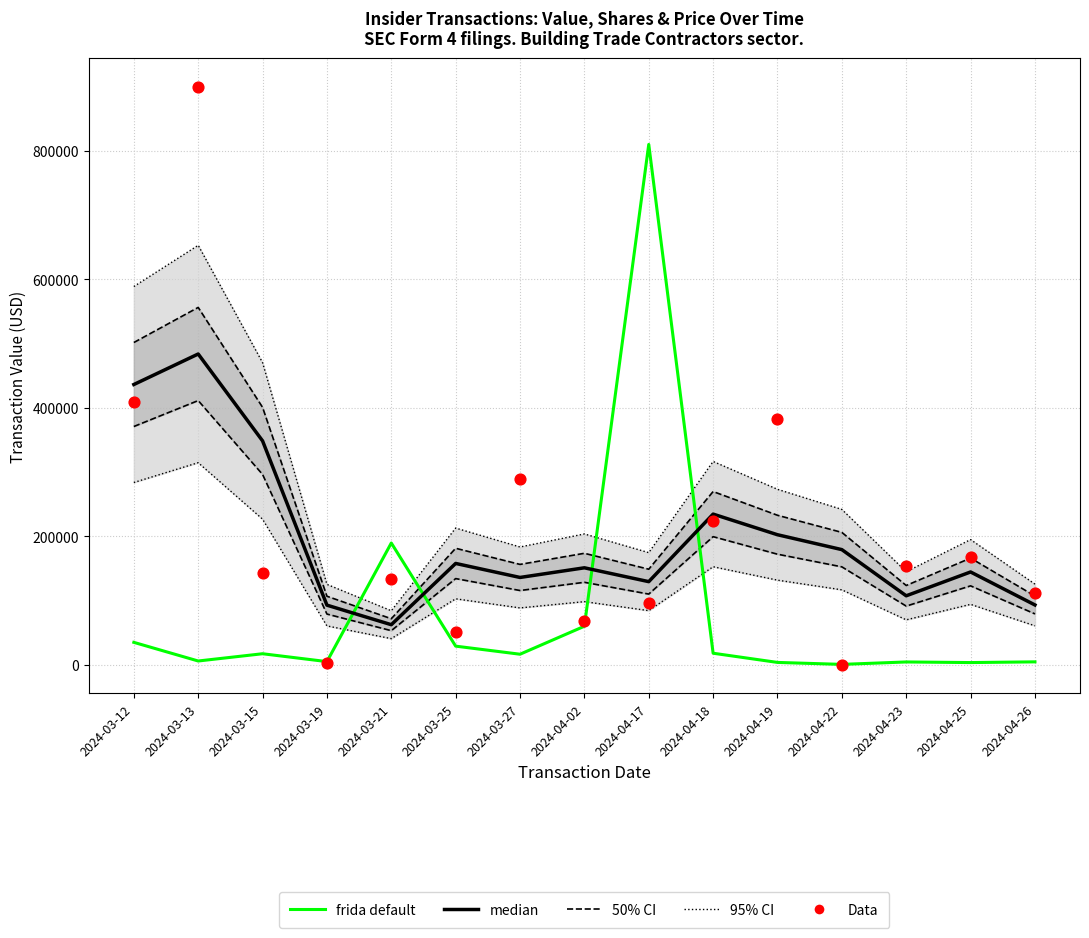

Which series contains the lowest Y value?

Data